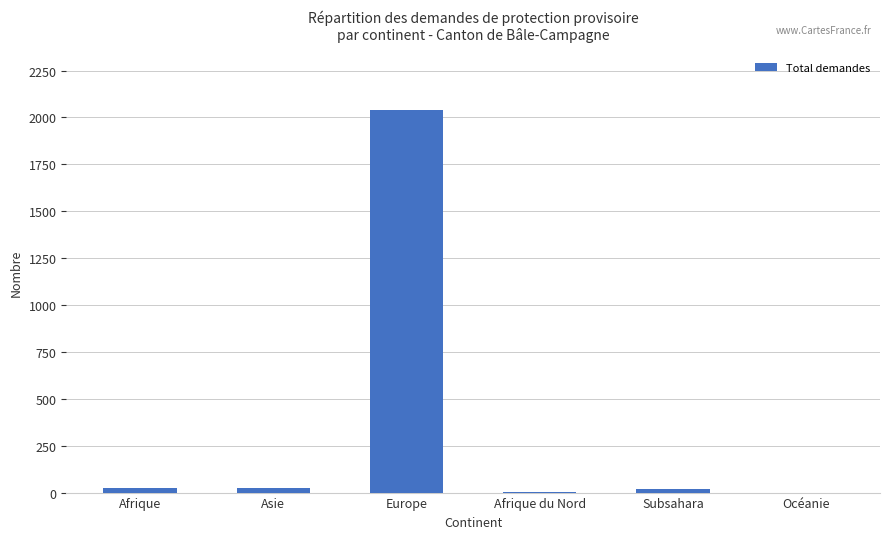

The value at Afrique is 23. True or false?

True